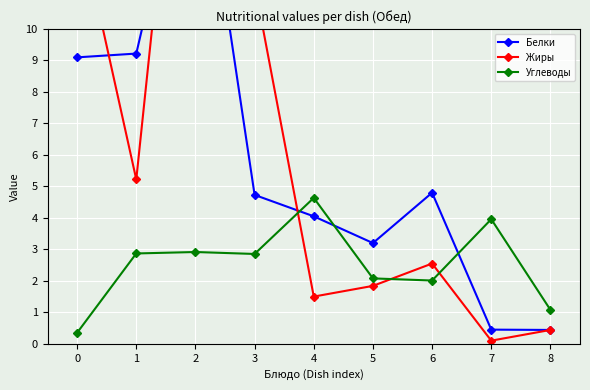

Rank the categories by Жиры value from highest to lowest.

2, 0, 3, 1, 6, 5, 4, 8, 7